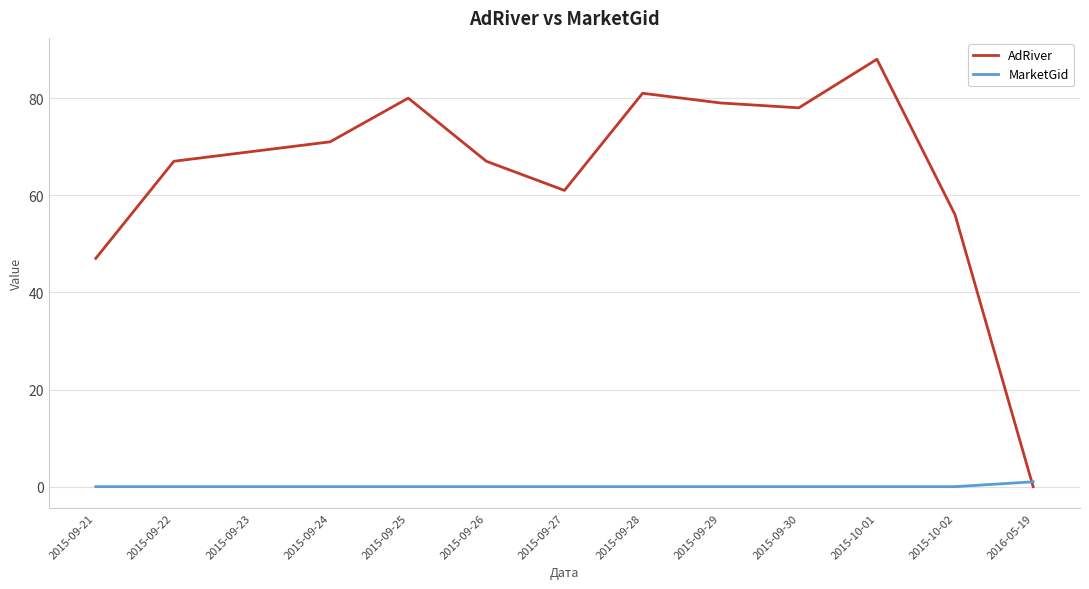

Reading left to right, extract all data points from this chart.

AdRiver: 47	67	69	71	80	67	61	81	79	78	88	56	0
MarketGid: 0	0	0	0	0	0	0	0	0	0	0	0	1